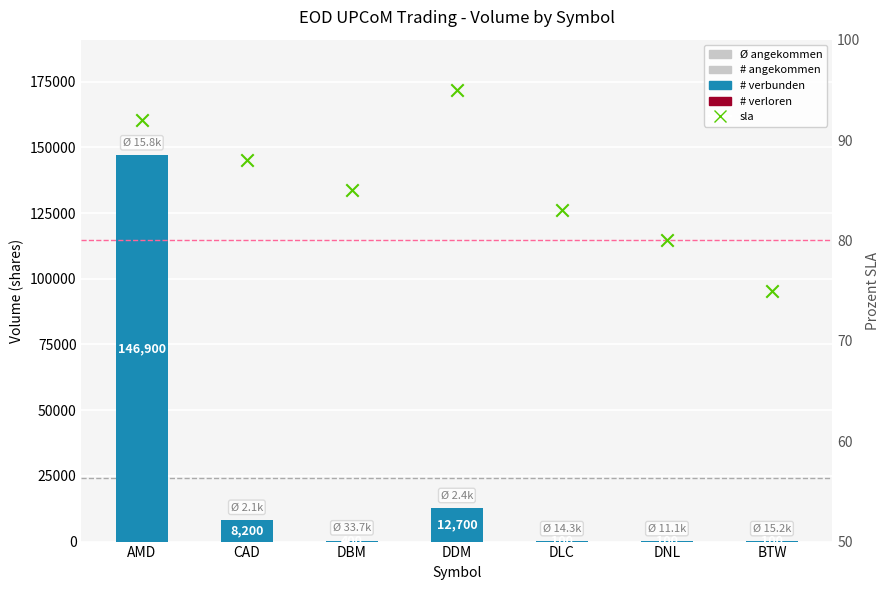

Which series contains the lowest Y value?

# verloren